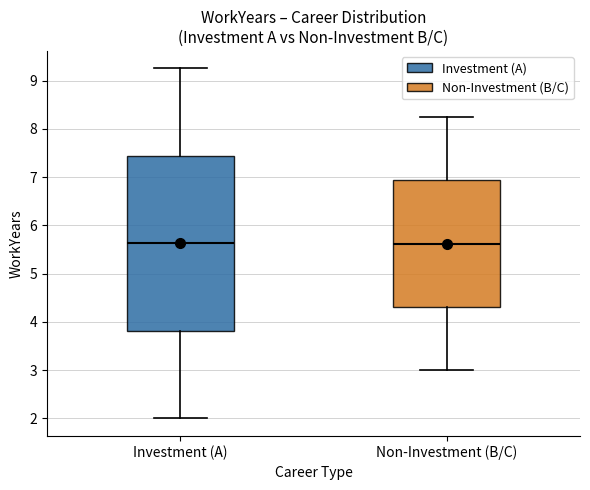

Where does the lower whisker of the box for Non-Investment (B/C) end on the y-axis? The values are not printed on the chart, so give them approximately, as read against the axis.

3.0